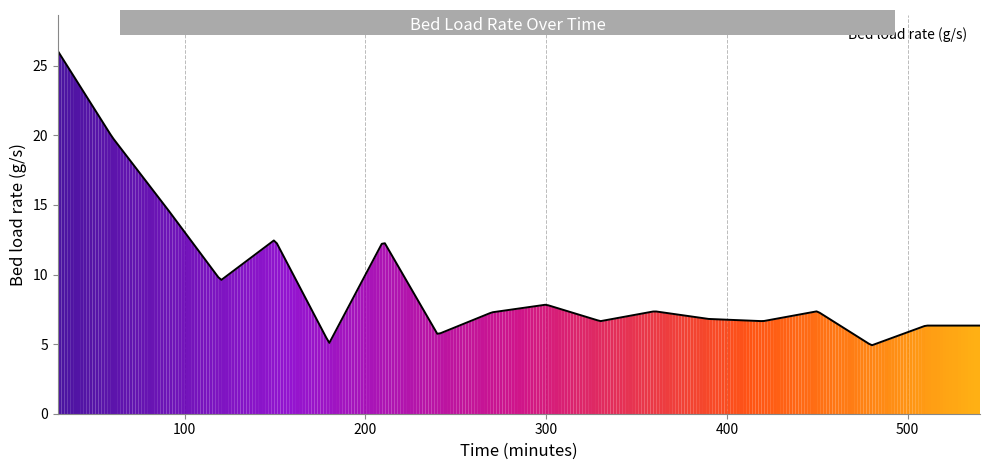

What is the minimum value shown in the chart?

4.9